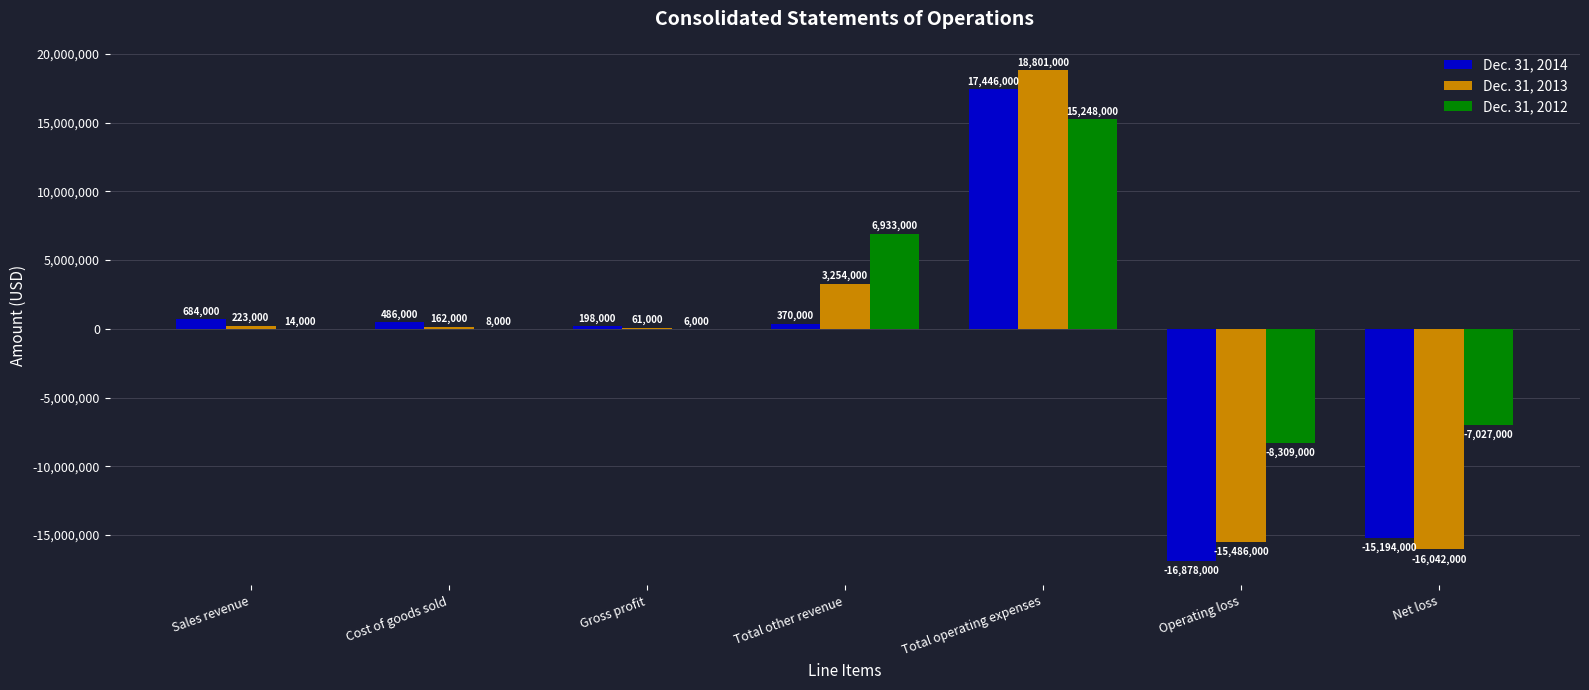

Count the number of data series in this chart.

3